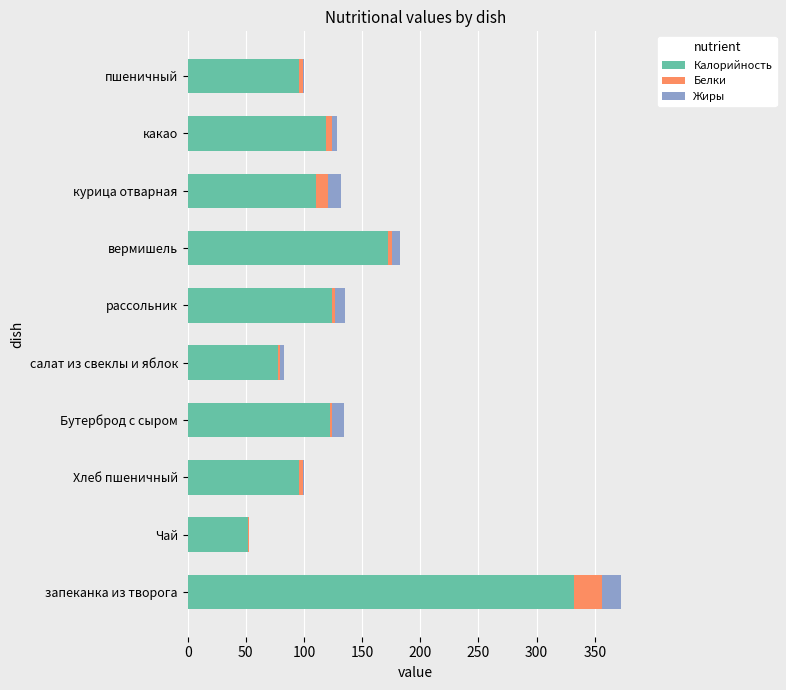

The value of Калорийность at Чай is 68.6. True or false?

False